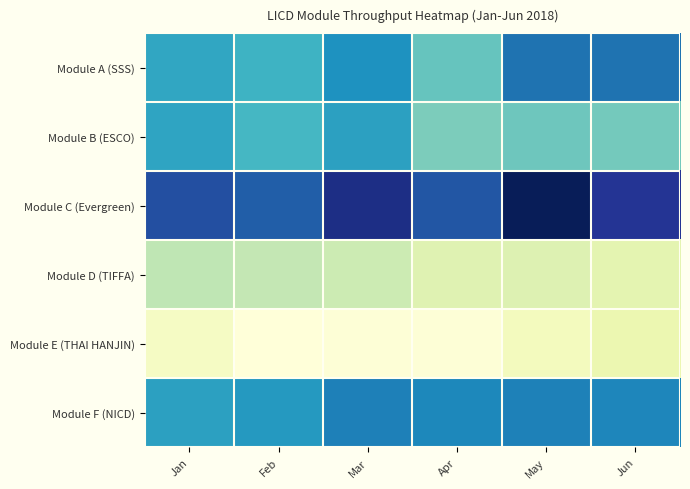

At how many categories does at least one series exceed 32184?

2